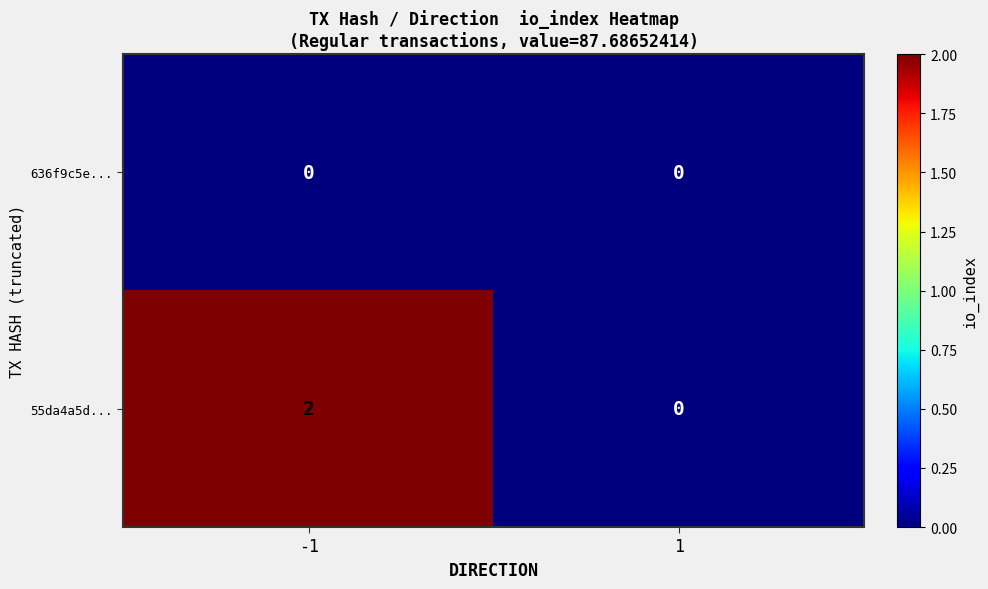

Rank the series by their average value, from highest to lowest.

55da4a5d..., 636f9c5e...